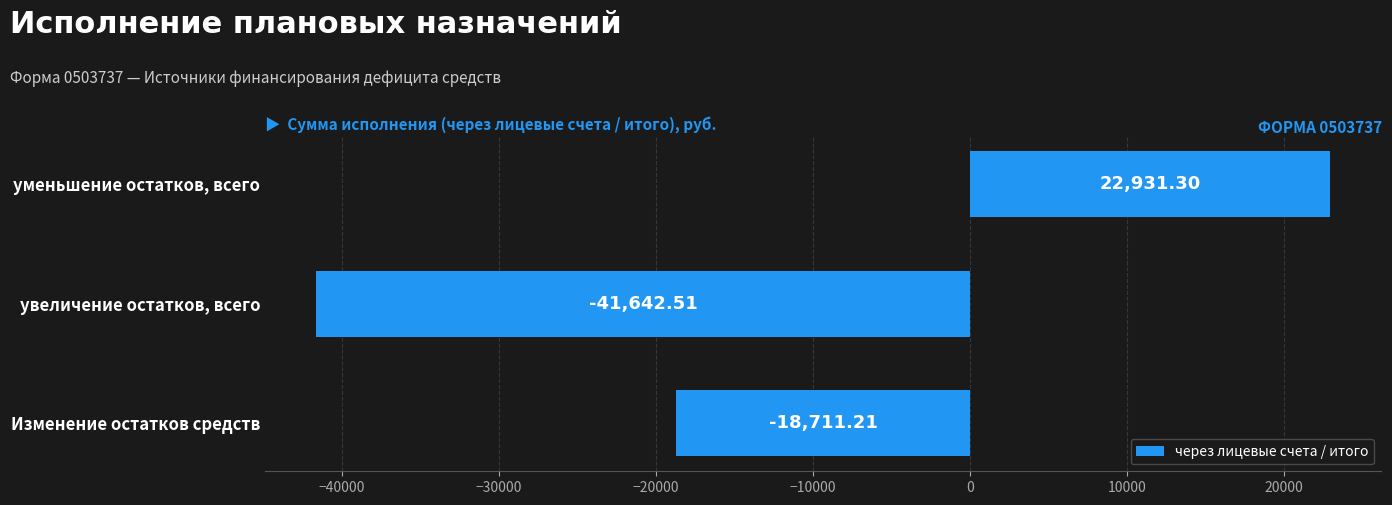

Rank the categories by value from highest to lowest.

уменьшение остатков, всего, Изменение остатков средств, увеличение остатков, всего